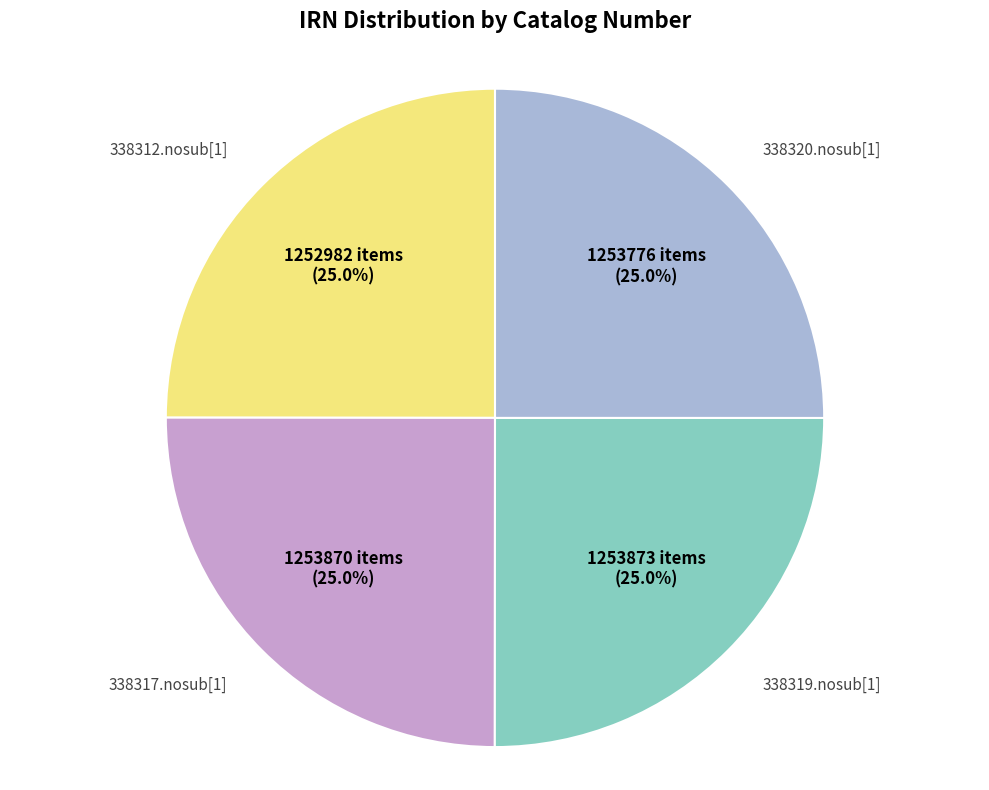

Does 338317.nosub[1] represent more than half of the total?

No